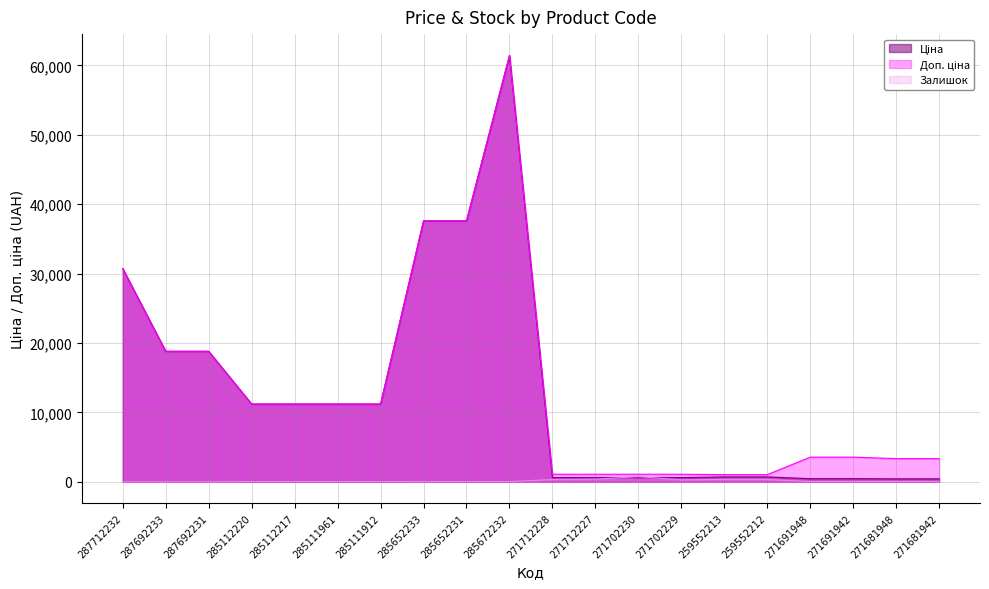

True or false: Залишок and Доп. ціна cross at least once.

False